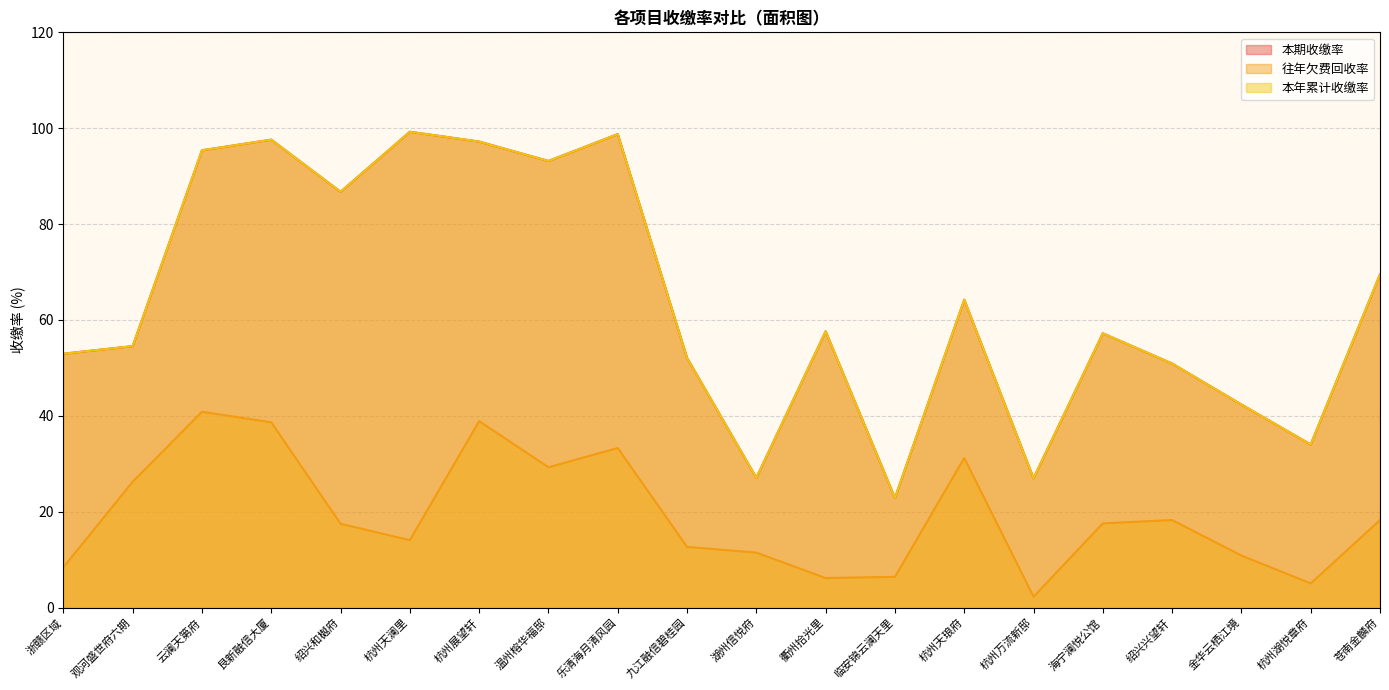

True or false: 本期收缴率 has a value of 69.1 at 金华云栖江境.

False